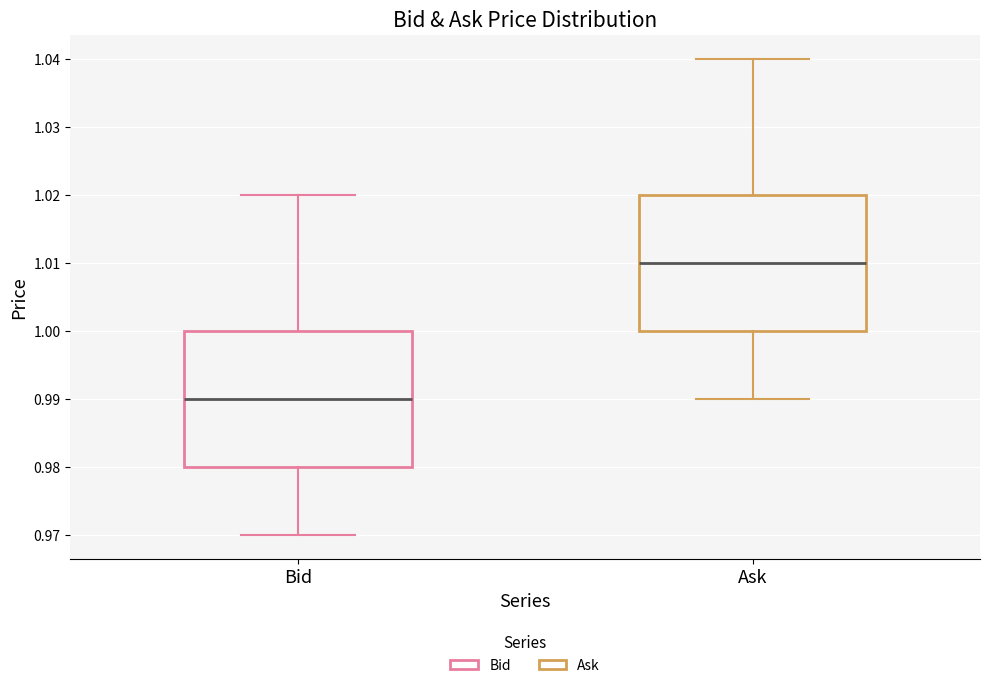

Reading left to right, read every box against the y-axis: the position of its median line, the range the box covers, and the ends of its whiskers. The values are not printed on the chart, so give them approximately, as read against the axis.

Bid: median 0.99, box 0.98 to 1.00, whiskers 0.97 to 1.02
Ask: median 1.01, box 1.00 to 1.02, whiskers 0.99 to 1.04